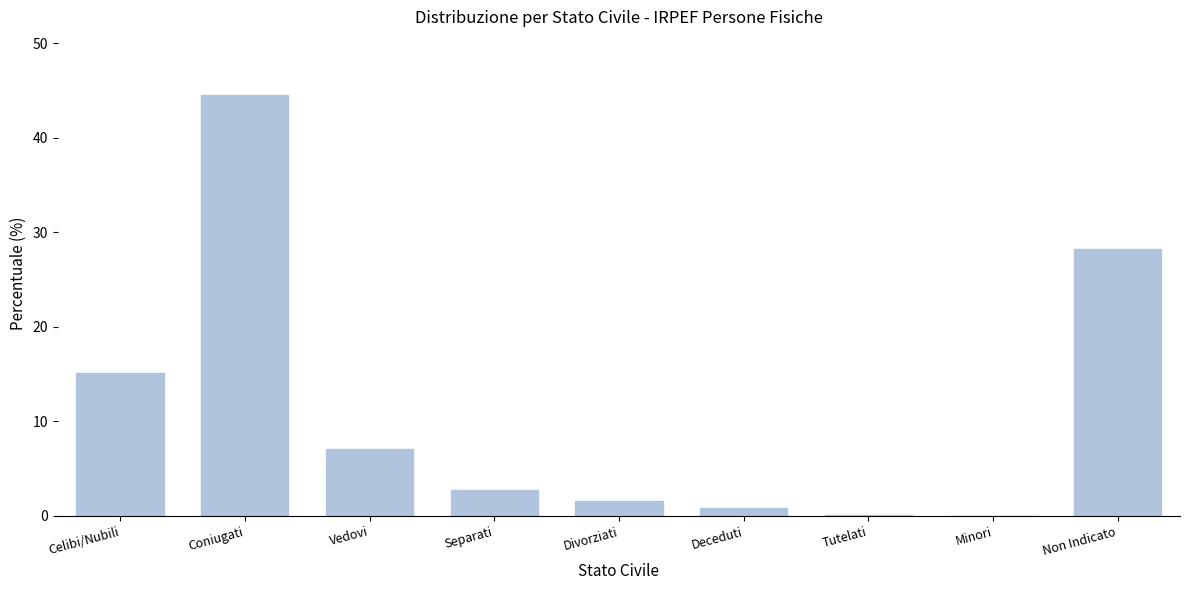

The value at Non Indicato is 28.2. True or false?

True